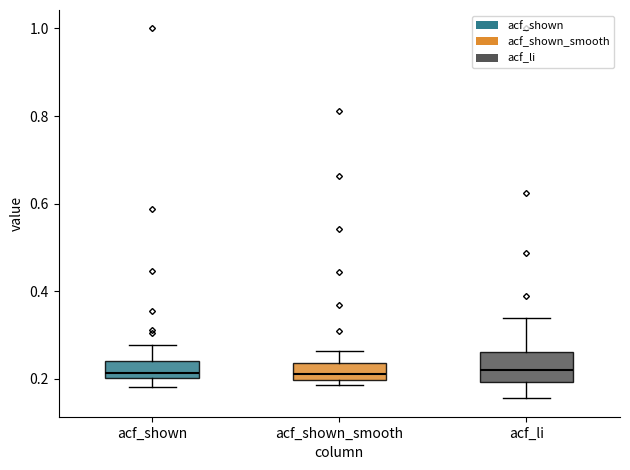

Reading left to right, transcribe this box plot: for each box, give where its median line is, the range the box spans, and where its two whiskers end, as read against the y-axis. The values are not printed on the chart, so give them approximately, as read against the axis.

acf_shown: median 0.22, box 0.20 to 0.24, whiskers 0.18 to 0.28
acf_shown_smooth: median 0.22, box 0.20 to 0.24, whiskers 0.18 to 0.26
acf_li: median 0.22, box 0.20 to 0.26, whiskers 0.16 to 0.34